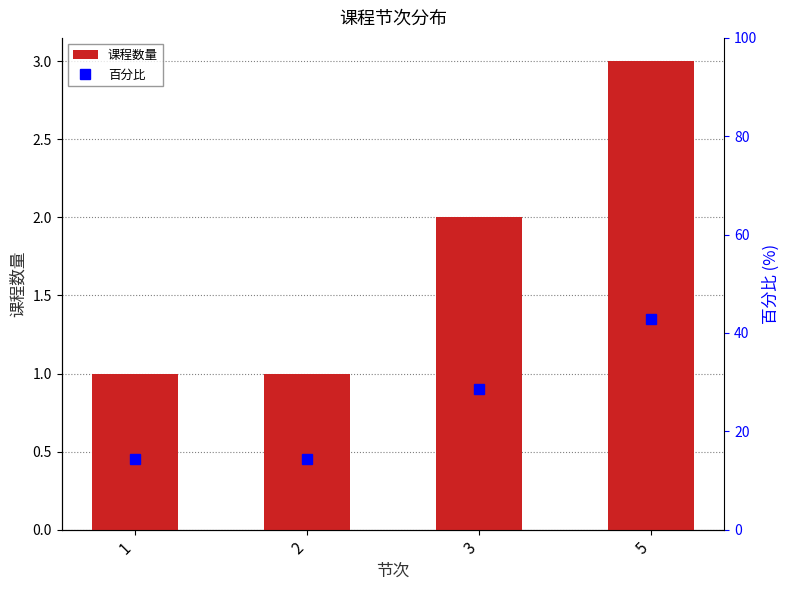

Between 3 and 5, which series saw the biggest shift?

百分比